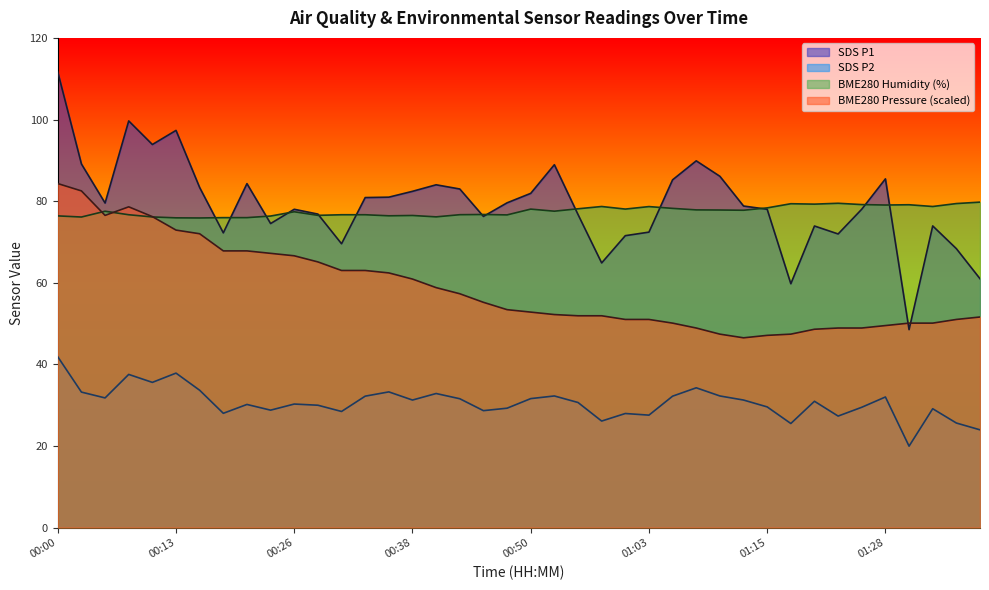

Rank the series by their maximum value, from lowest to highest.

SDS P2, BME280 Humidity (%), BME280 Pressure (scaled), SDS P1